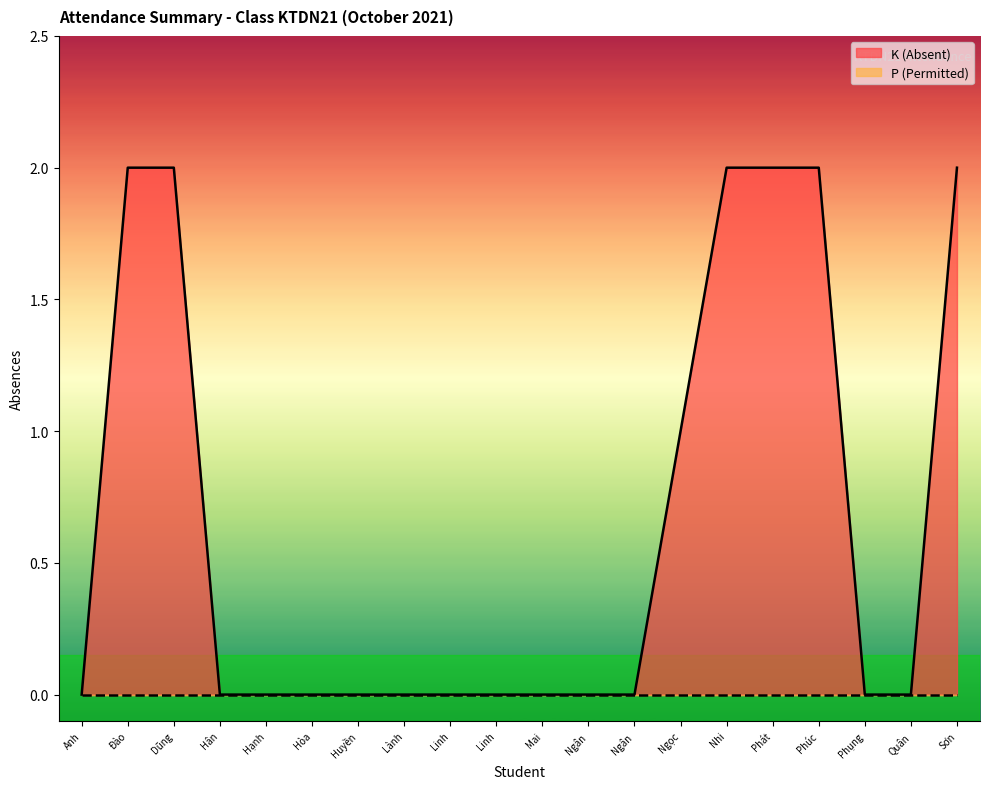

The value at Quân is 0. True or false?

True